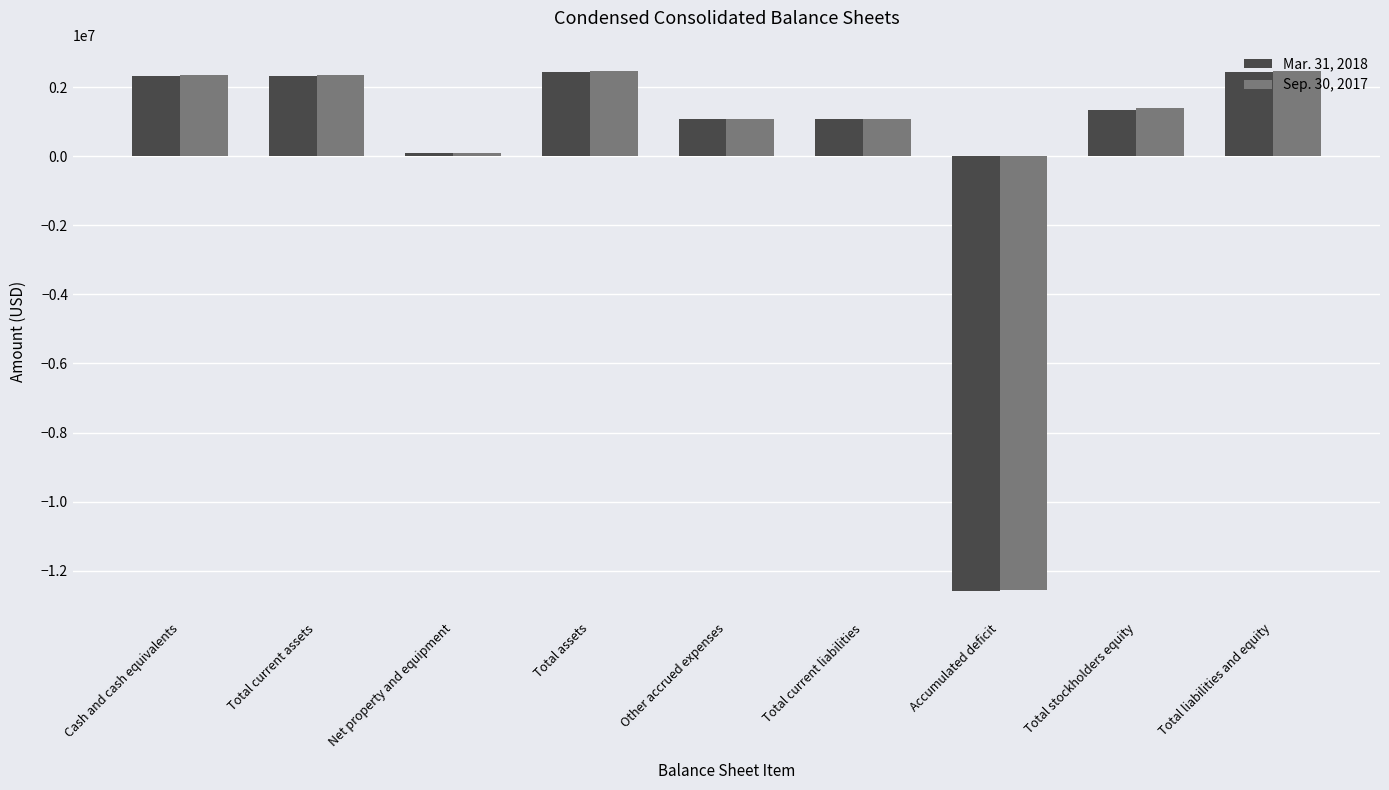

How many series are shown in this chart?

2